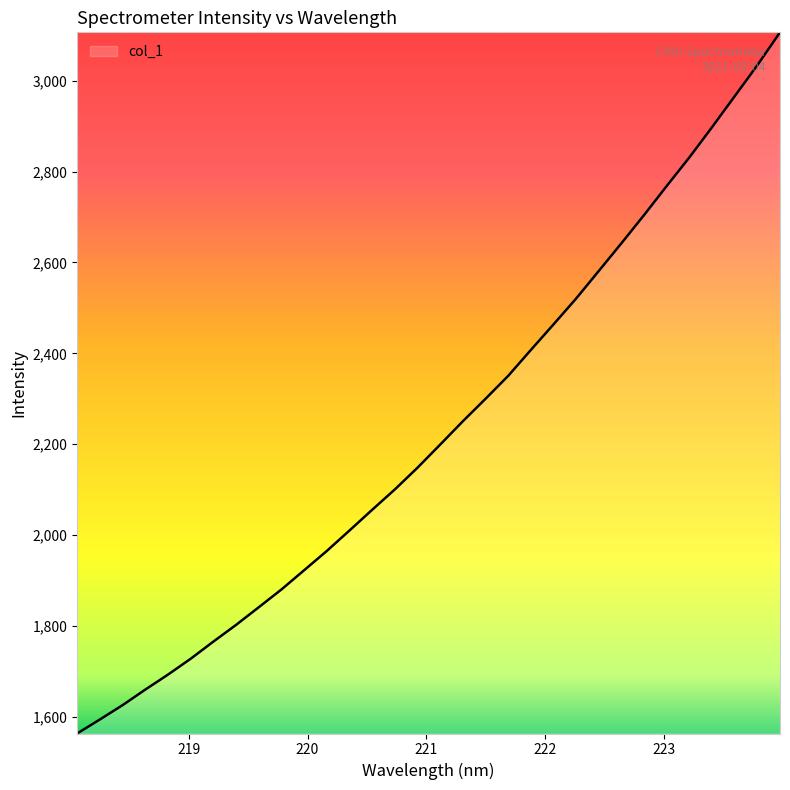

What is the difference between the maximum and minimum values?

1543.0